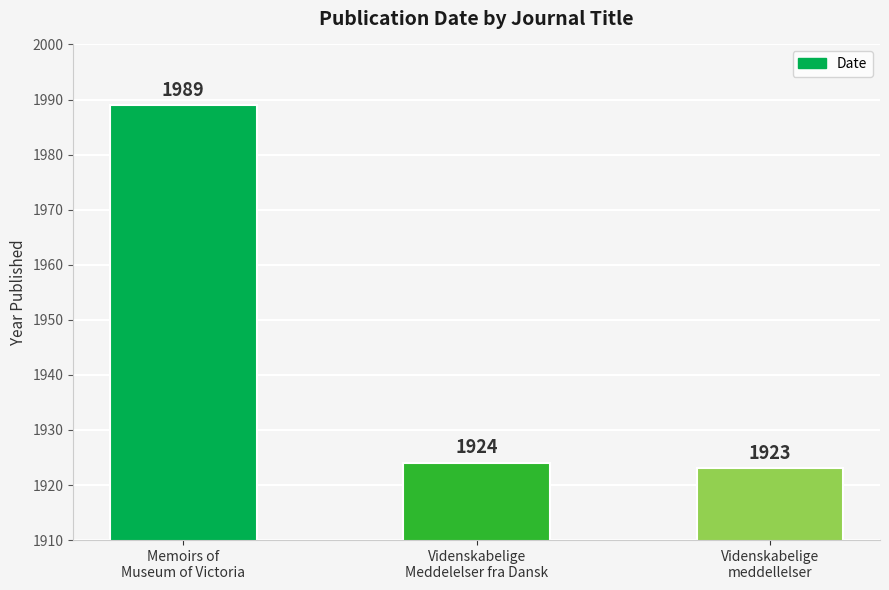

What is the average value?

1945